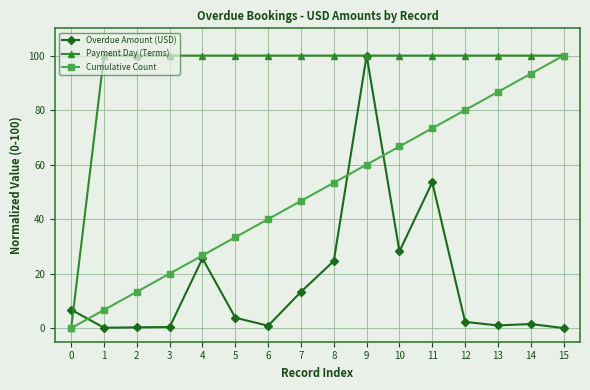

True or false: Payment Day (Terms) and Overdue Amount (USD) cross at least once.

True